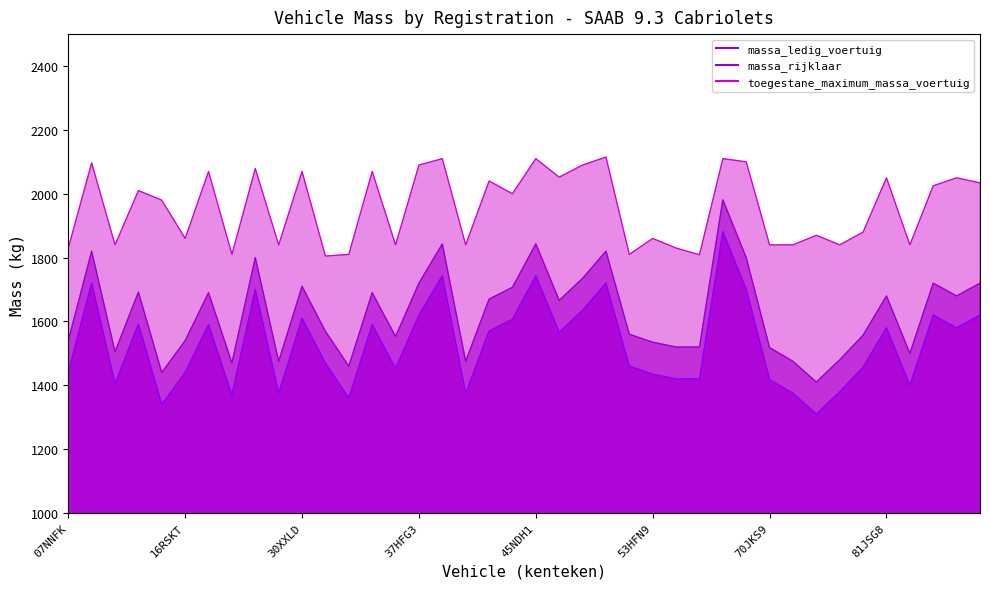

What value does the toegestane_maximum_massa_voertuig series have at 28TDNL, to the nearest 5?

1840